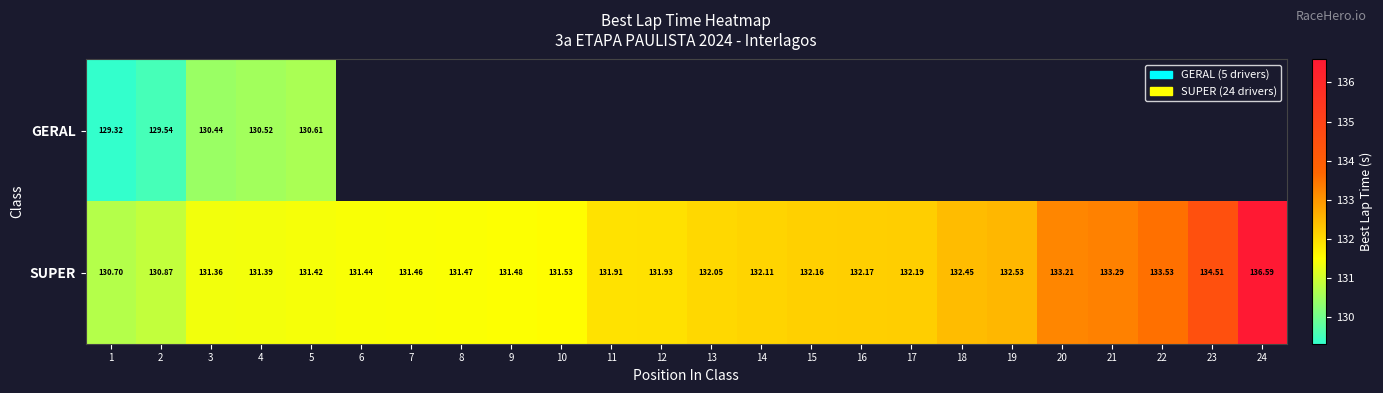

The value of SUPER at 22 is 133.5. True or false?

True